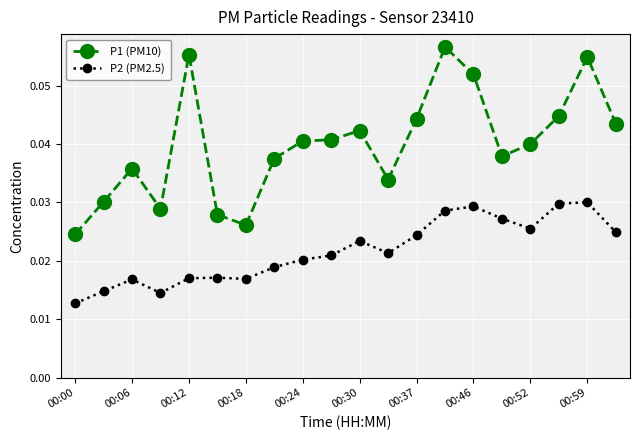

What is the sum of all P2 (PM2.5) values?

0.4